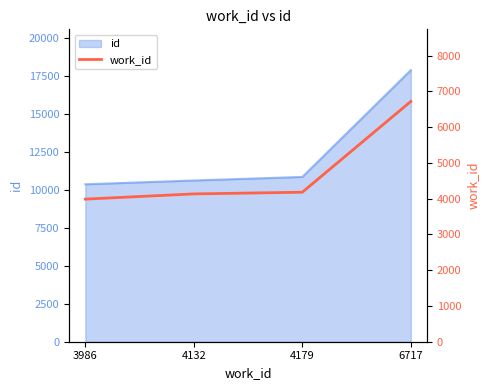

What is the ratio of the value at 6717 to the value at 3986?

1.7